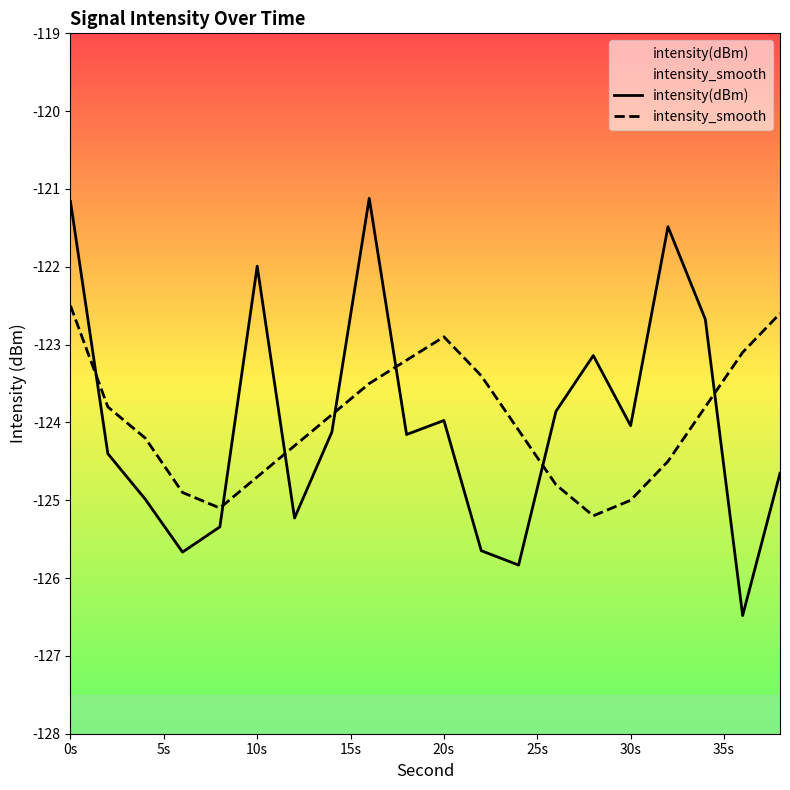

Which series has the largest range (max minus min)?

intensity(dBm)